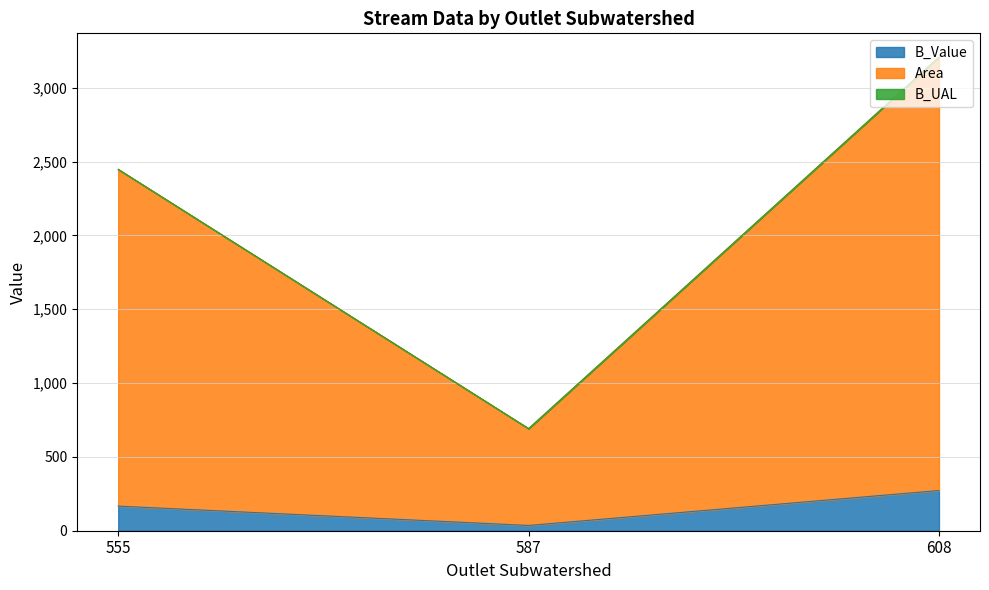

The B_Value series shows 272.3 at 608. True or false?

True